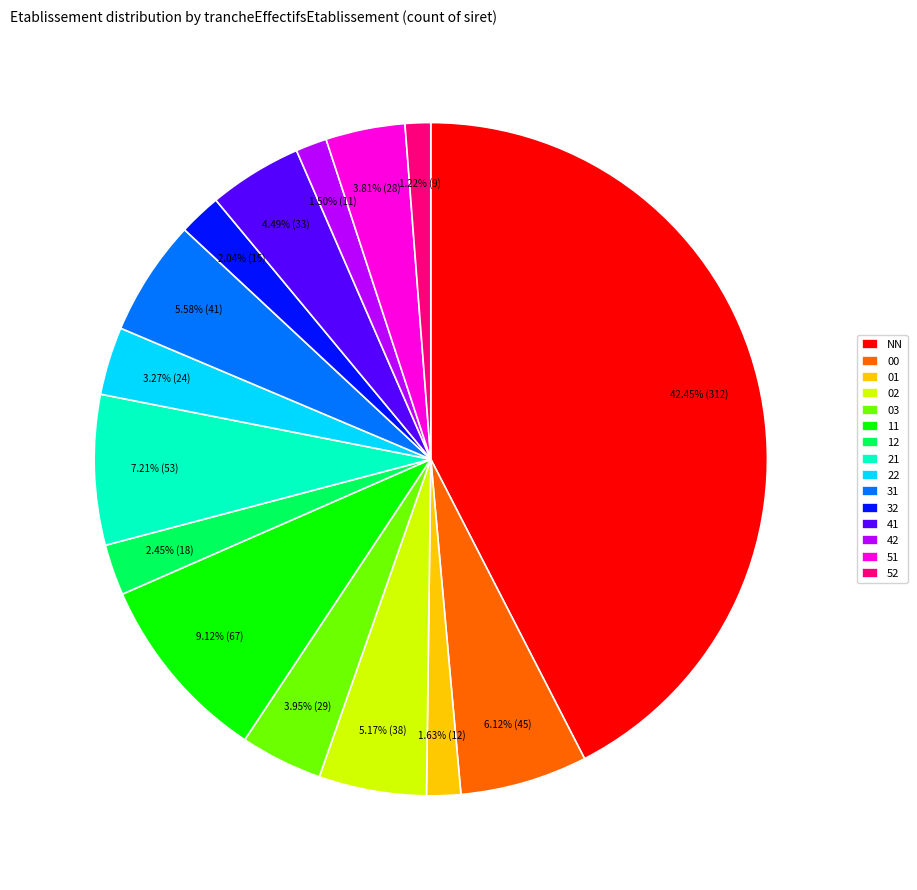

What is the ratio of the value at 32 to the value at 21?

0.3